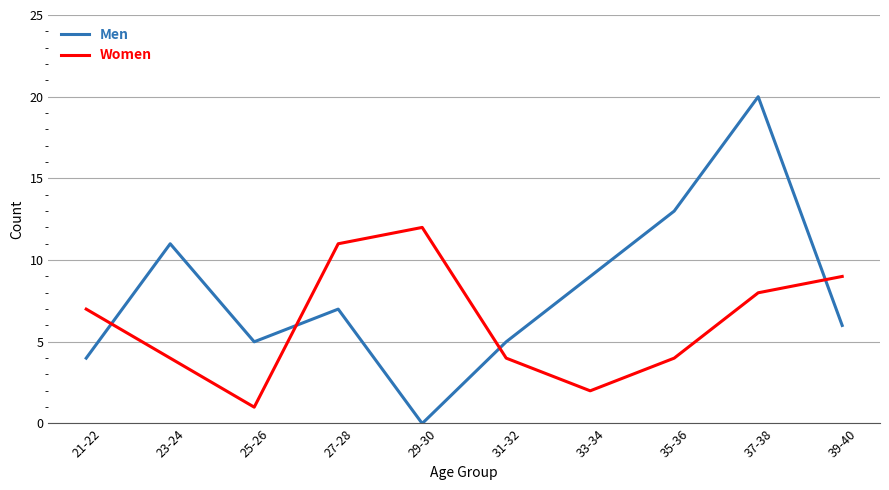

Reading left to right, extract all data points from this chart.

Men: 4	11	5	7	0	5	9	13	20	6
Women: 7	4	1	11	12	4	2	4	8	9